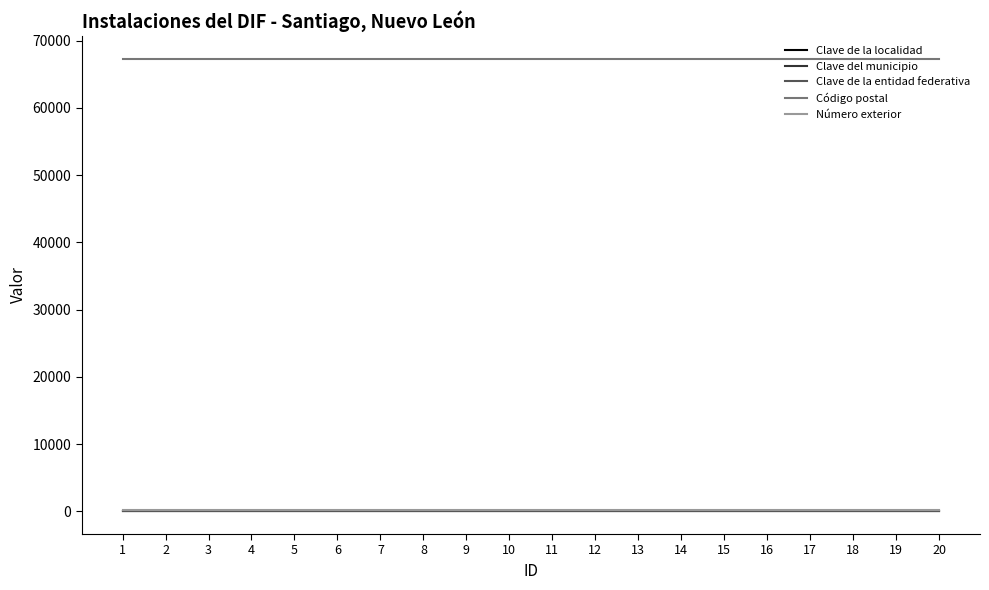

What is the minimum value for Código postal?

67320